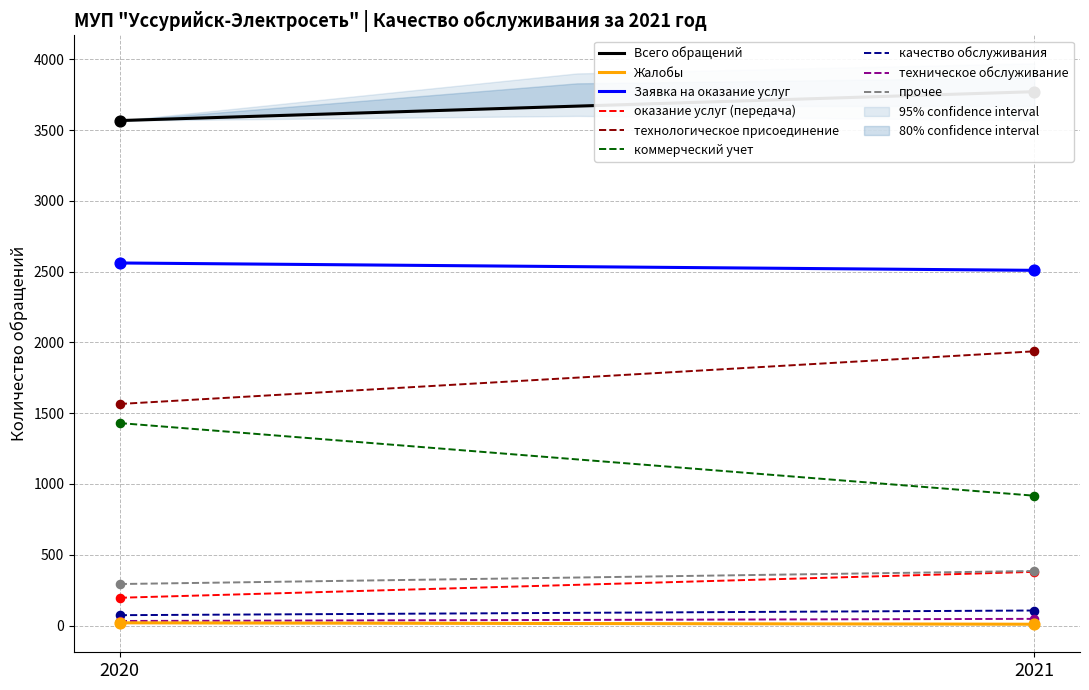

Which series has the largest total across all categories?

Всего обращений